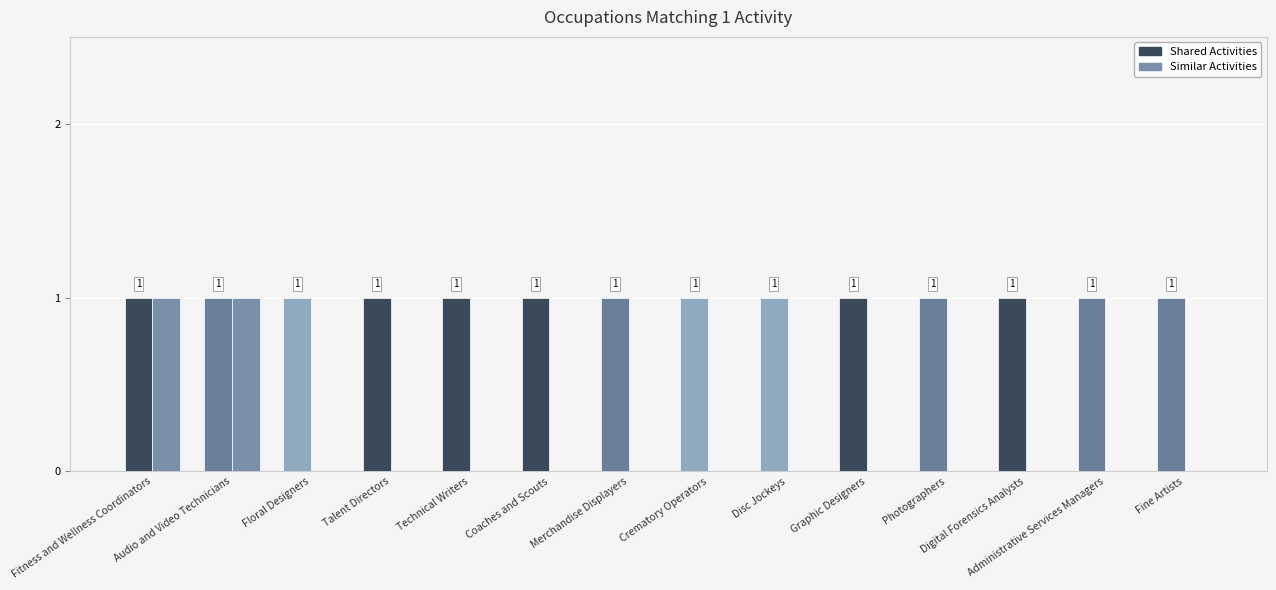

What is the label of the 9th bar from the right?

Coaches and Scouts